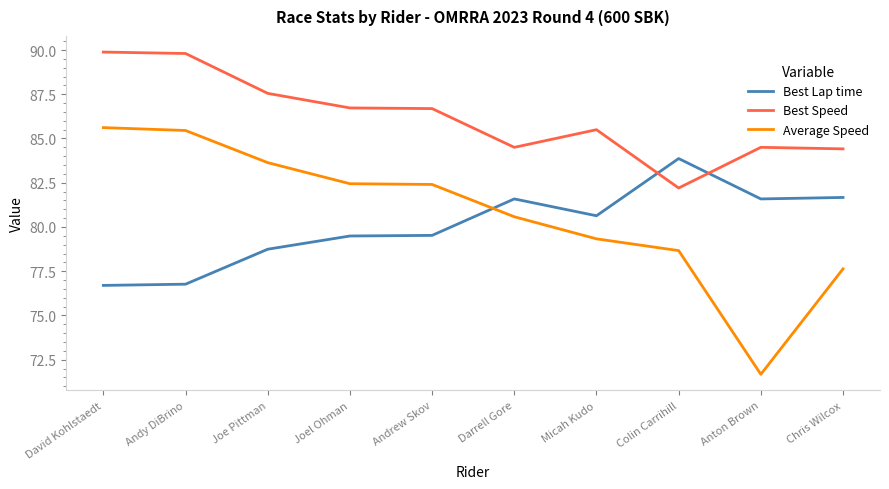

True or false: Best Speed and Average Speed intersect in this chart.

False